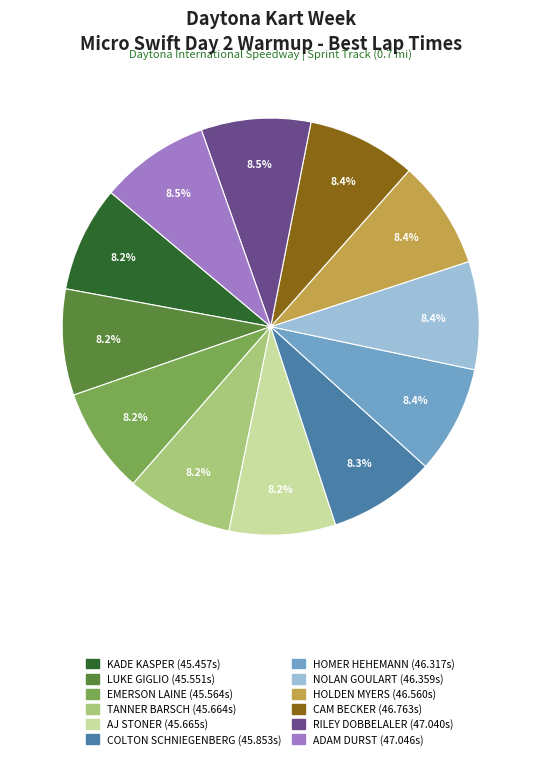

Do RILEY DOBBELALER and ADAM DURST together represent more than half of the pie?

No